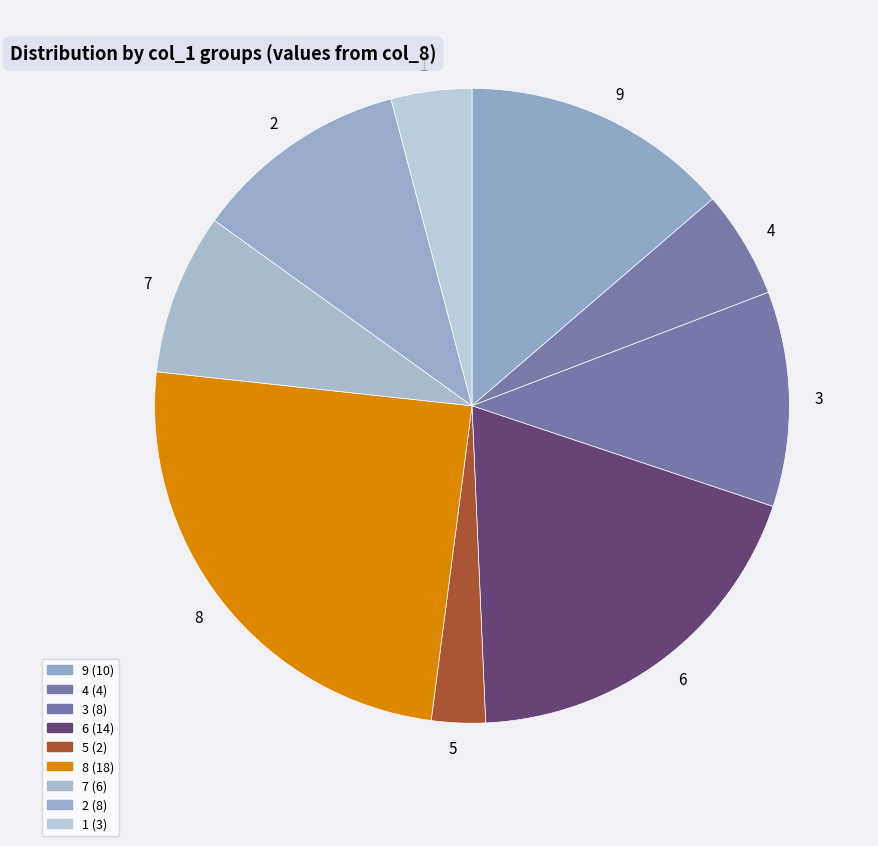

Between 7 and 1, which is larger?

7